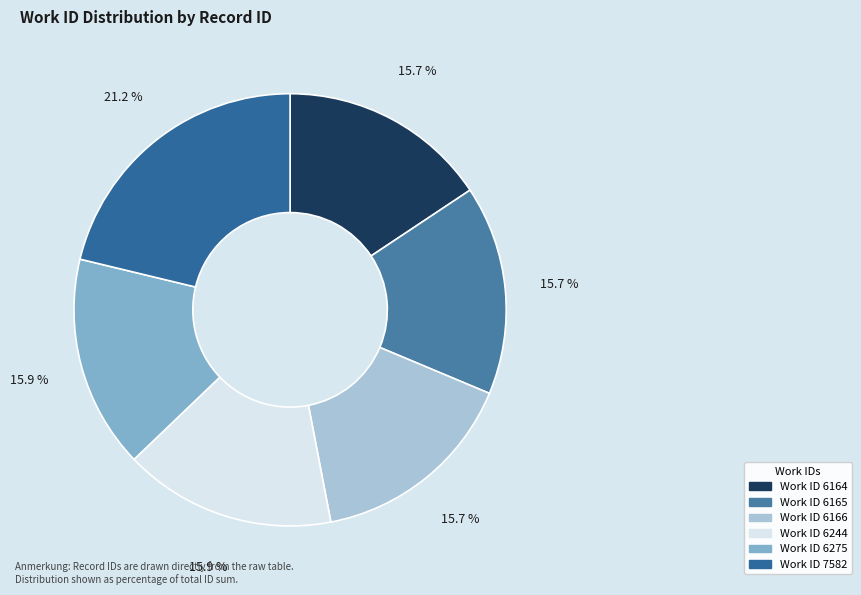

Is there any slice that represents more than half of the pie?

No